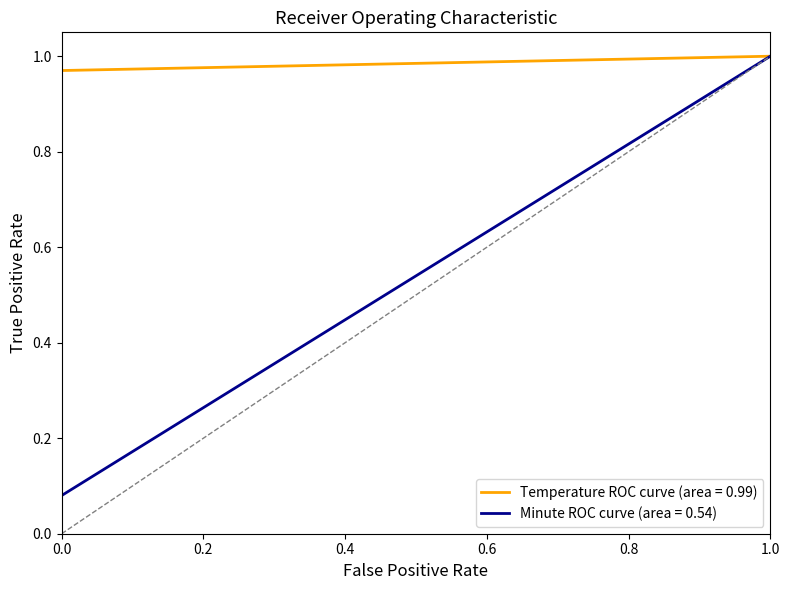

Rank the series by their average value, from highest to lowest.

Temperature ROC curve (area = 0.99), Minute ROC curve (area = 0.54)